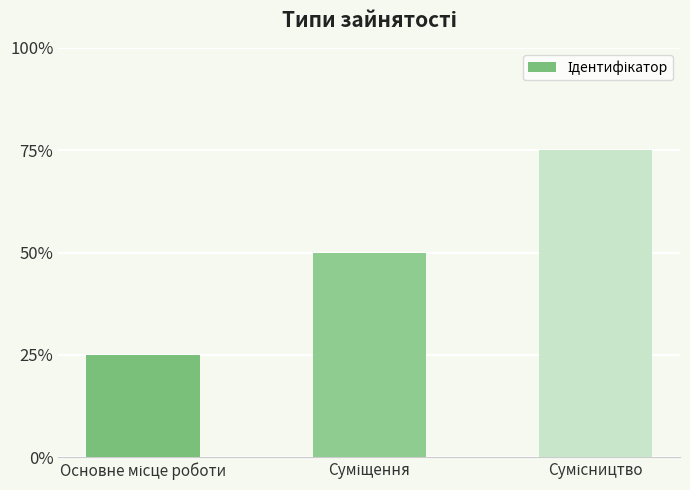

Are the bars horizontal?

No